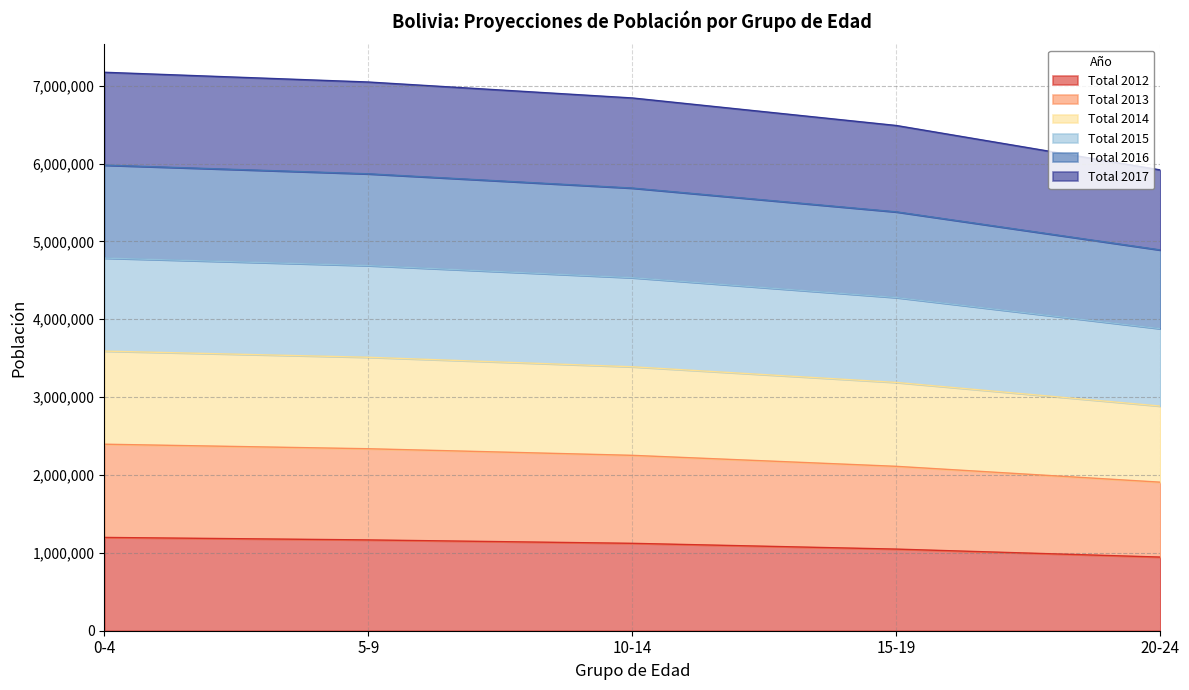

What is the minimum value for Total 2012?

945761